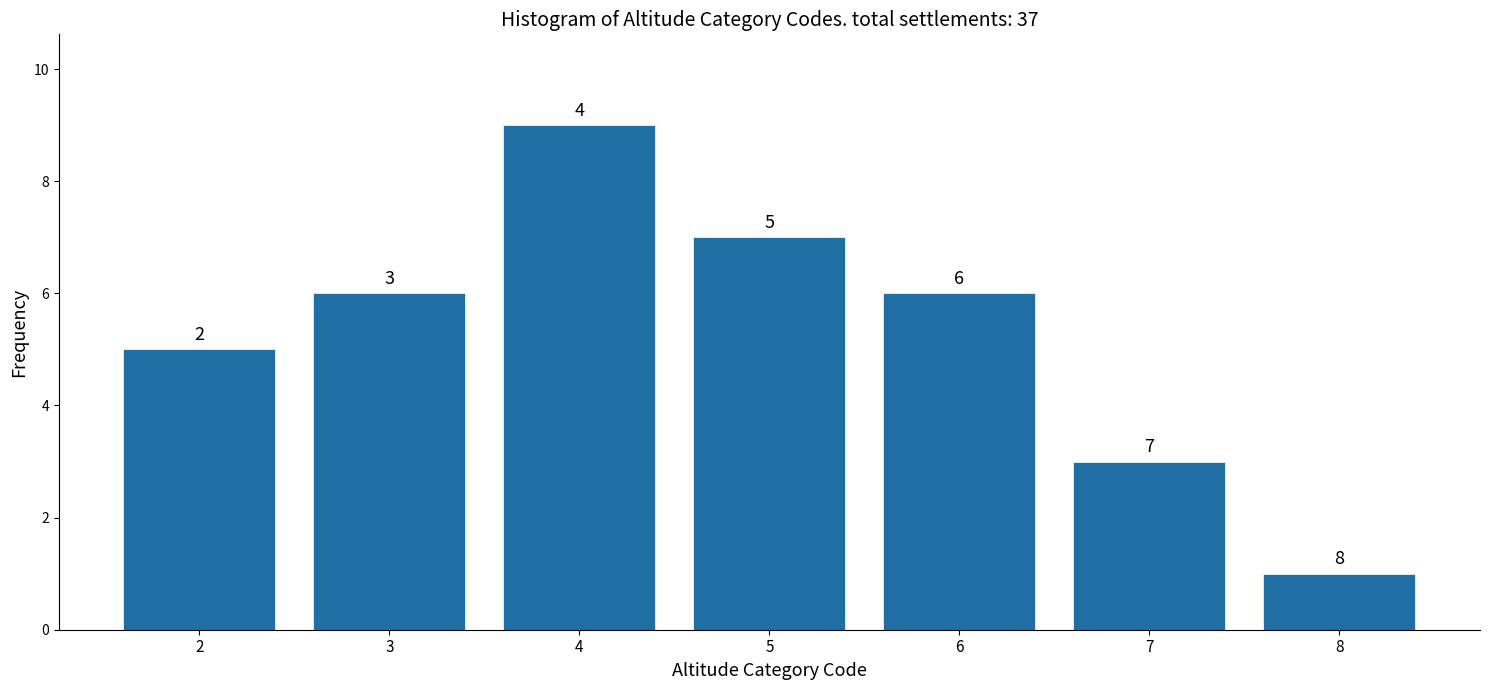

Reading right to left, transcribe all the data shown in this chart.

8=1	7=3	6=6	5=7	4=9	3=6	2=5